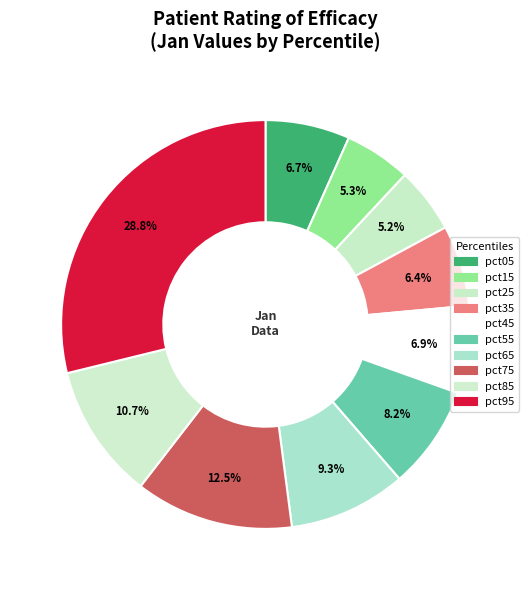

To the nearest percent, what is the difference between the pct35 and pct15 slice percentages?

1%